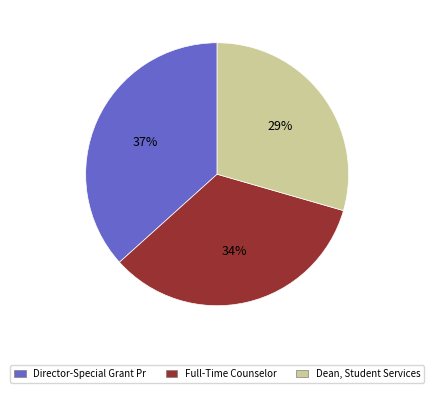

The Dean, Student Services slice represents 29% of the pie. True or false?

True